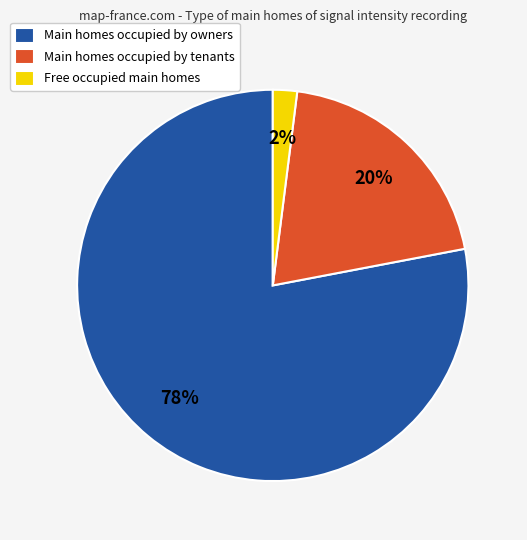

Count the number of slices in the pie.

3